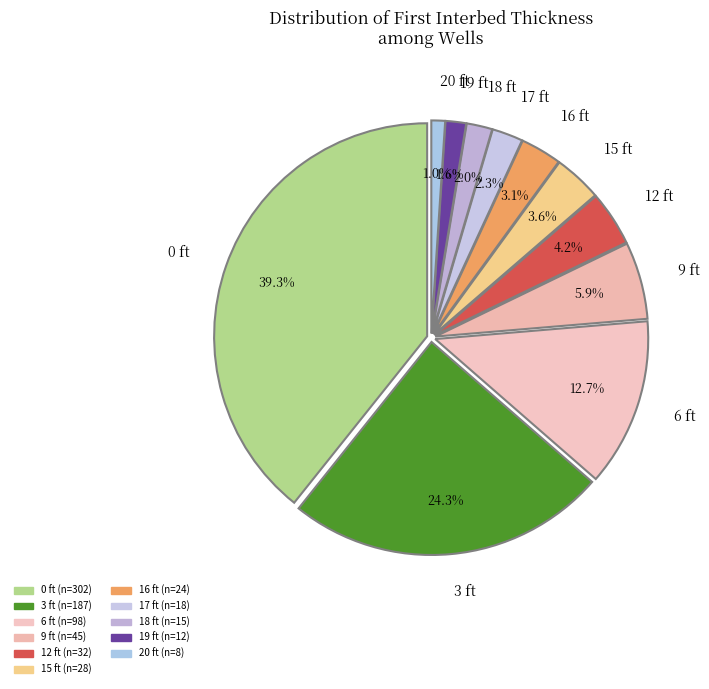

Between 0 ft and 18 ft, which is larger?

0 ft